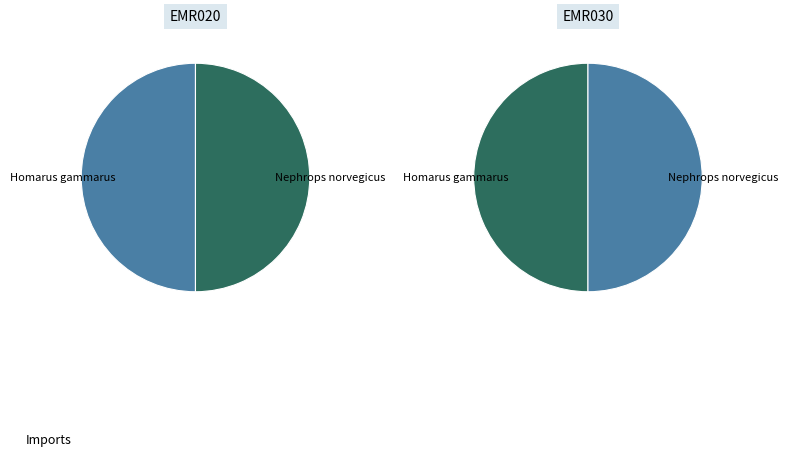

Is 0 the majority of the pie?

No